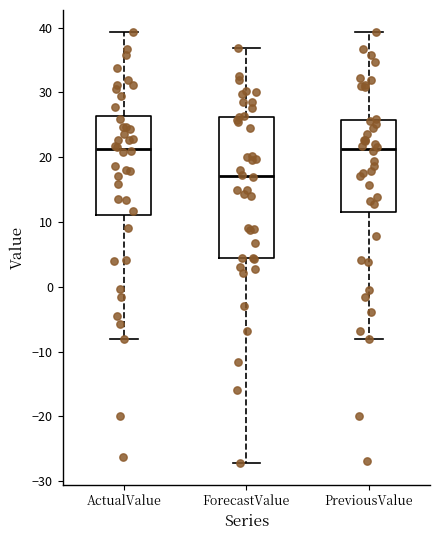

Where is the lower edge of the box for ForecastValue on the y-axis? The values are not printed on the chart, so give them approximately, as read against the axis.

4